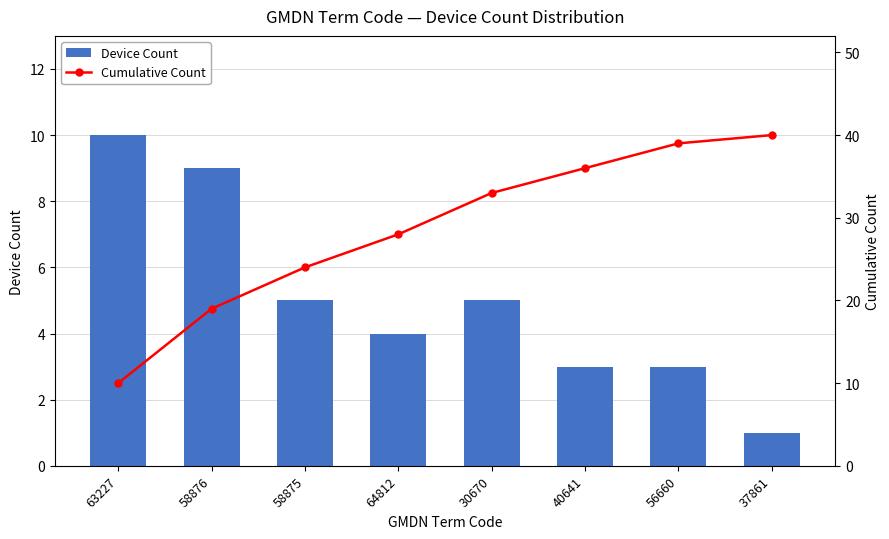

At which label is Cumulative Count closest to 25?

58875